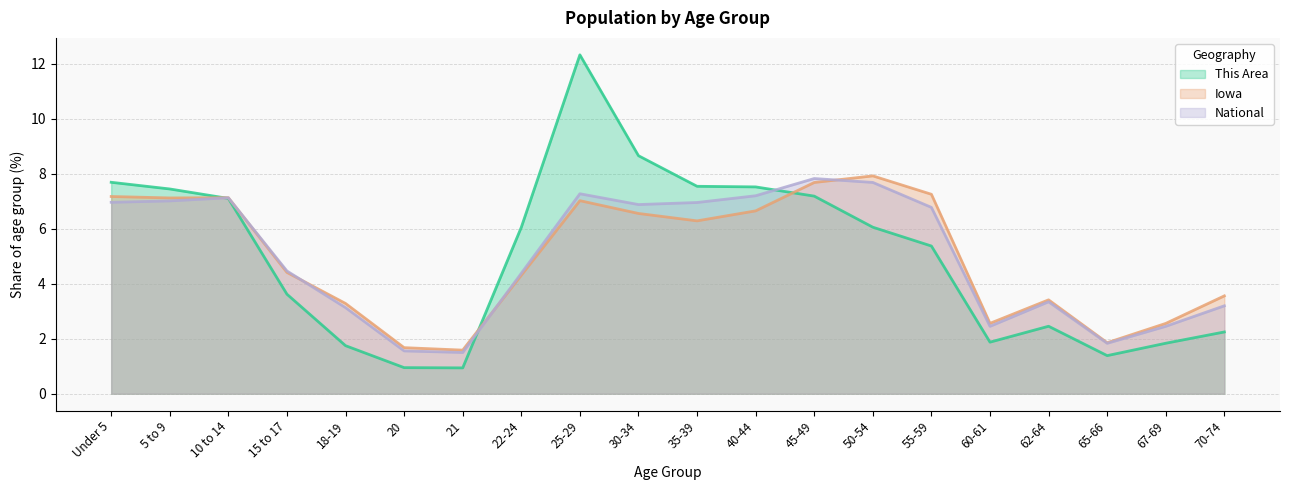

At 55-59, list the series in order from smallest to largest.

This Area, National, Iowa